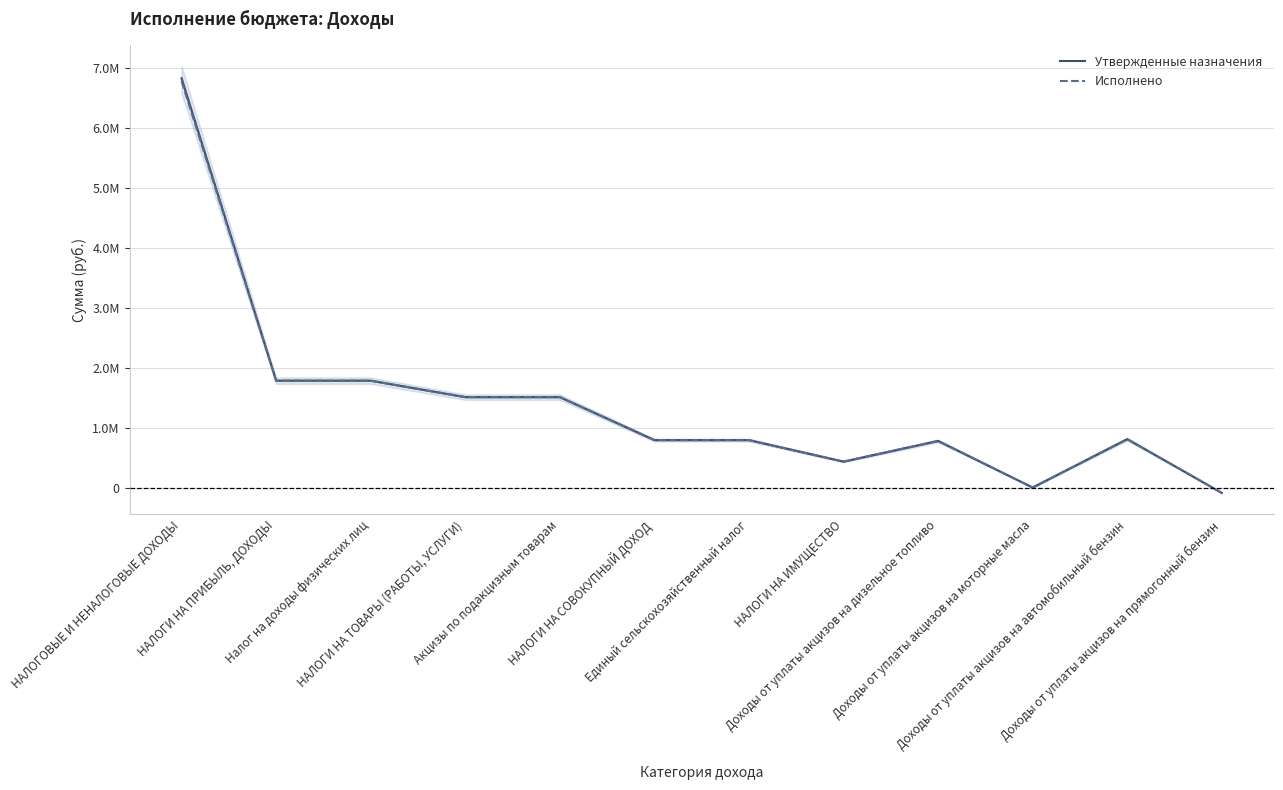

What are all the series names shown in the legend?

Утвержденные назначения, Исполнено